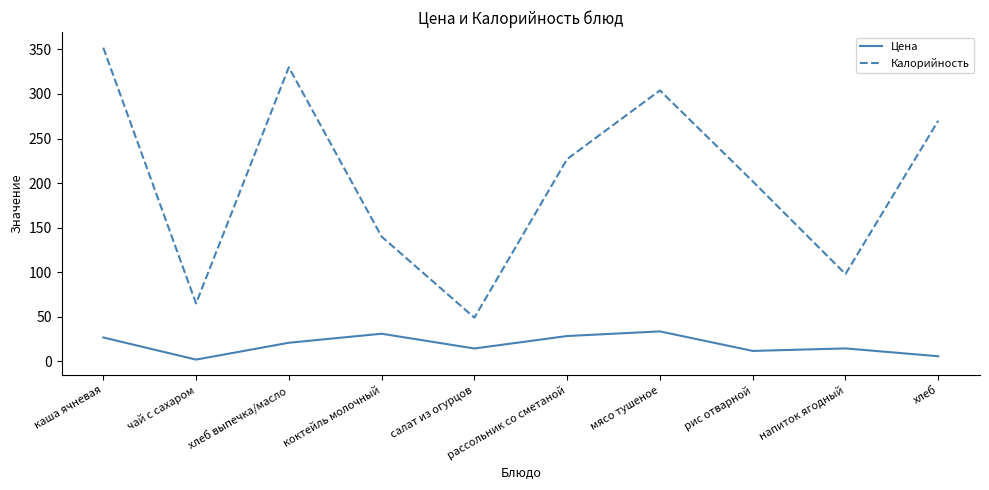

The Калорийность series shows 98.0 at напиток ягодный. True or false?

True